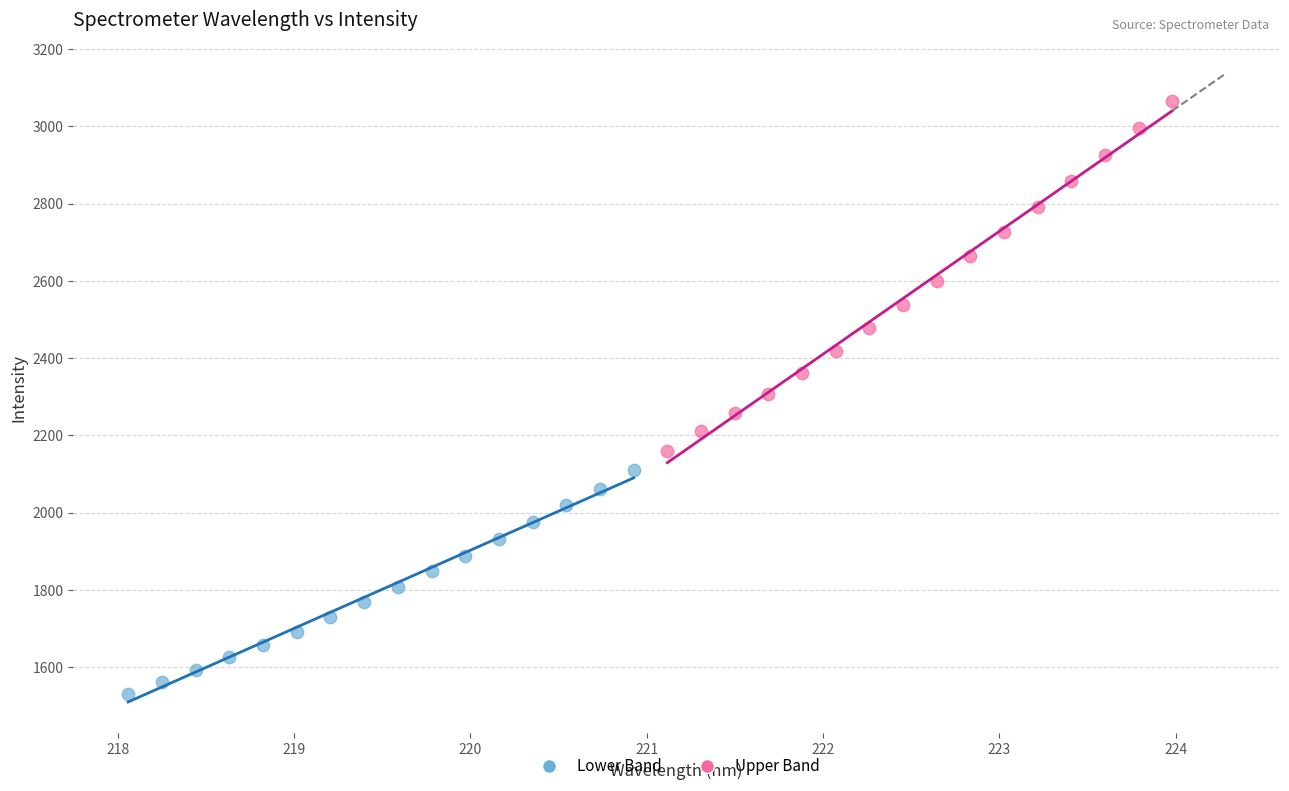

What are all the series names shown in the legend?

Lower Band, Upper Band